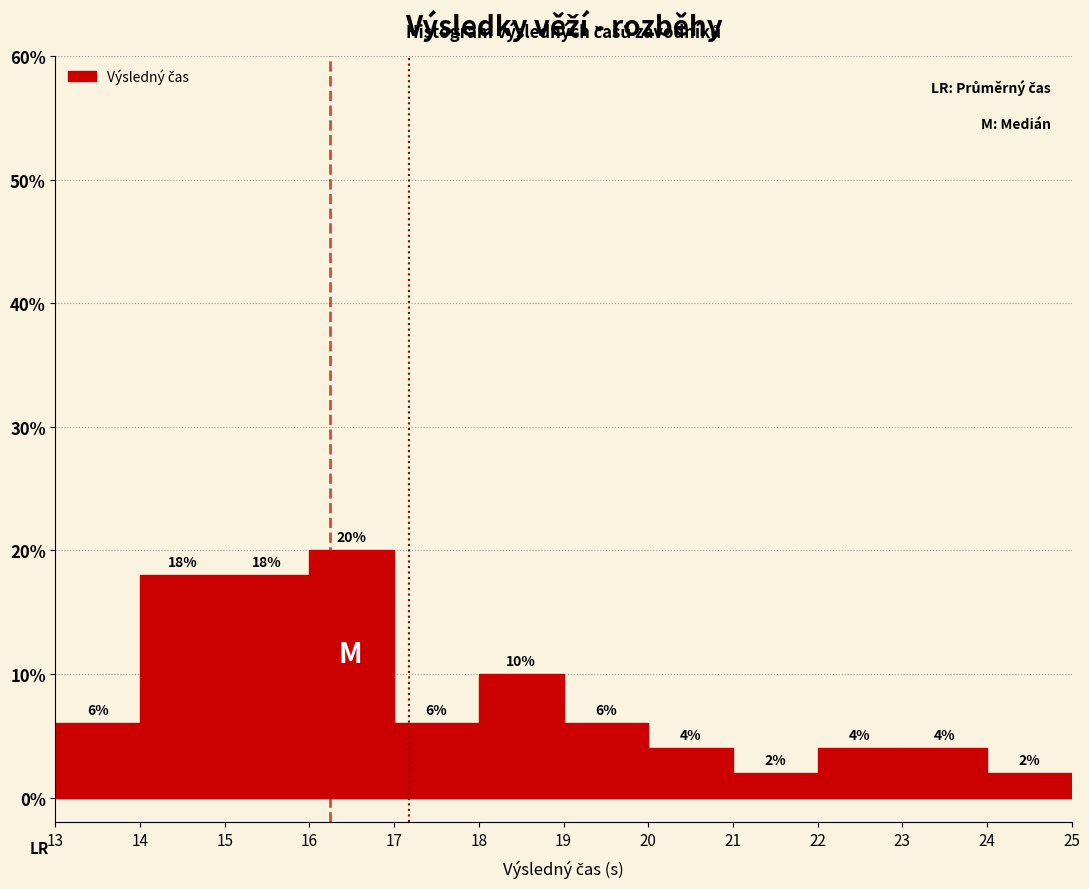

Which range on the x-axis has the tallest bar?

16 to 17